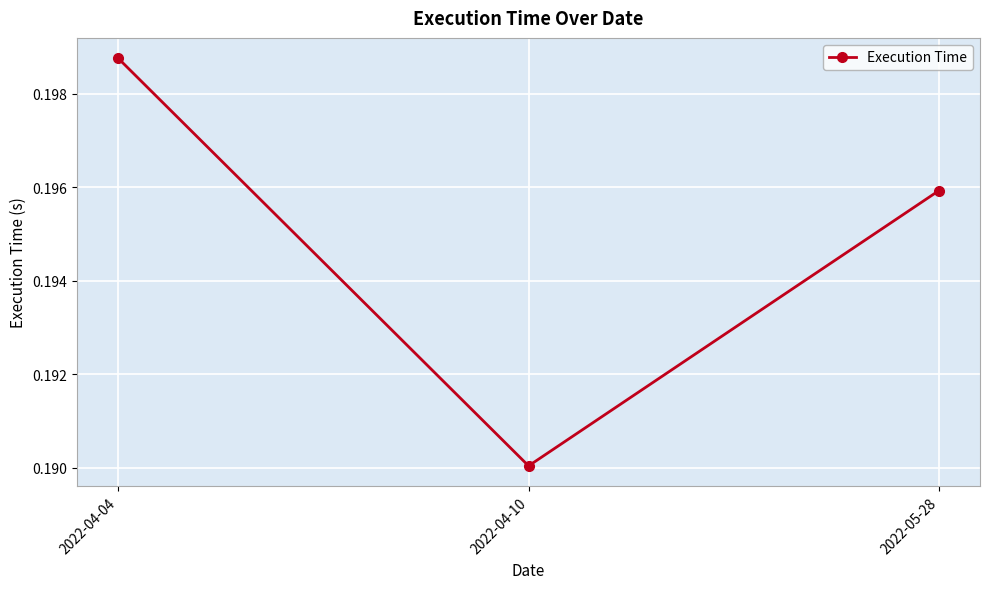

At which category does the chart reach its peak across all series?

2022-04-04